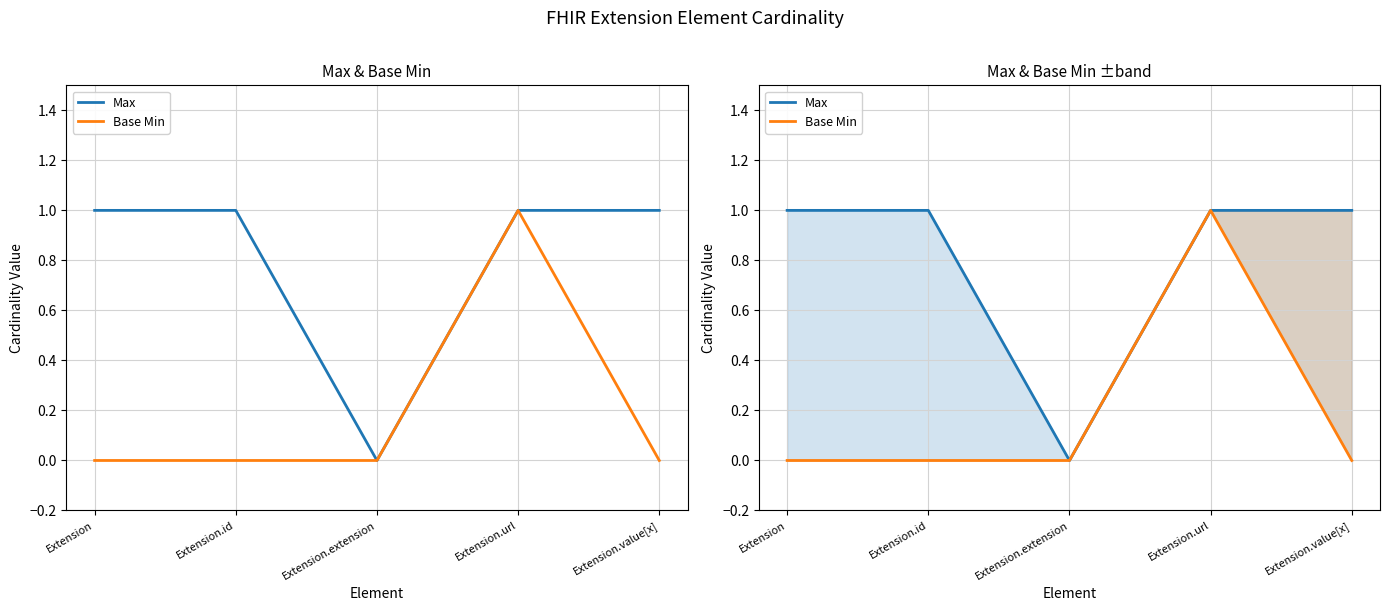

Is it true that Max equals 0 at Extension?

False